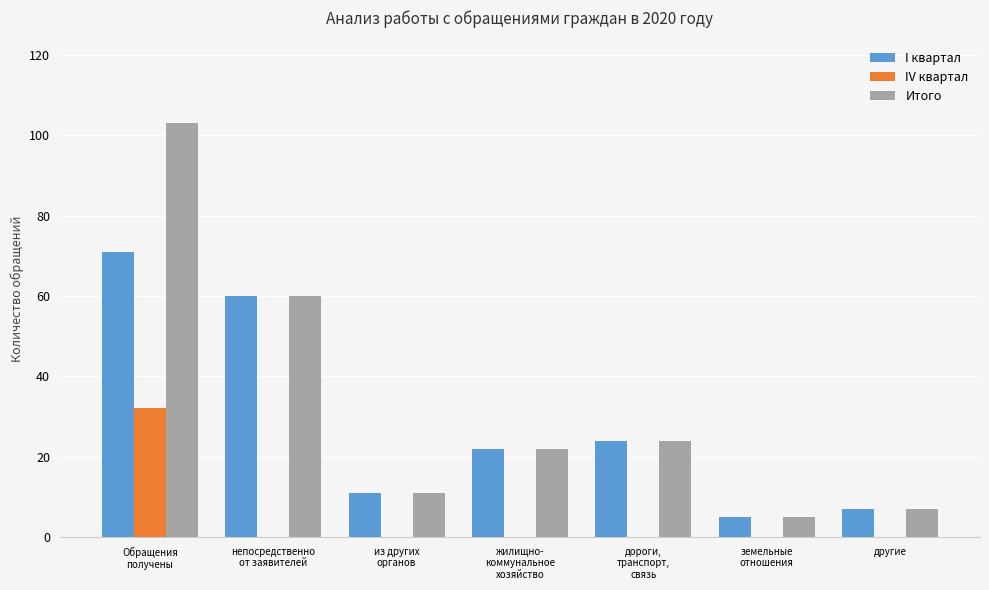

What is the maximum value for I квартал?

71